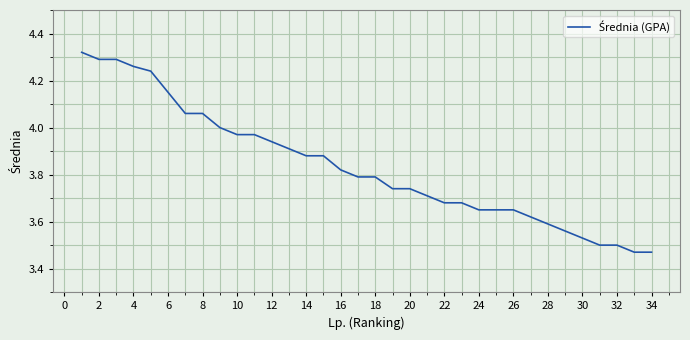

What is the sum of all values?

130.4